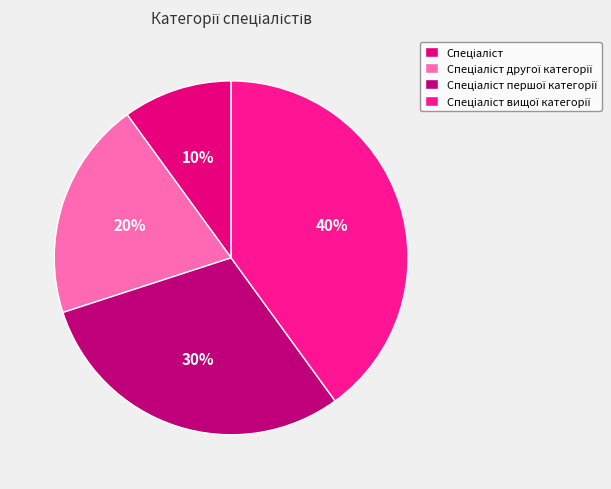

Count the number of slices in the pie.

4